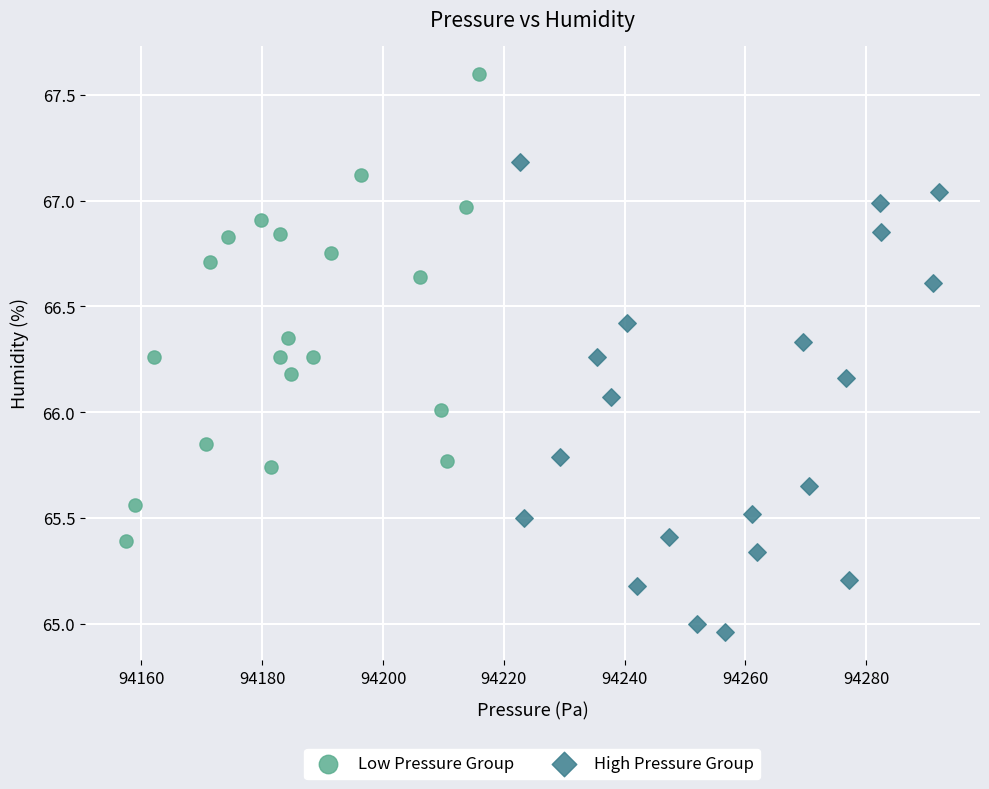

Which series contains the highest Y value?

Low Pressure Group